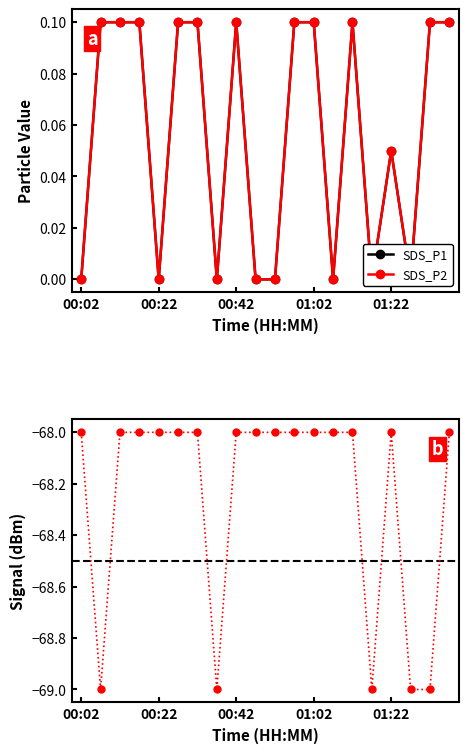

Is the value of SDS_P1 at 00:42 greater than the value of SDS_P2 at 00:22?

Yes